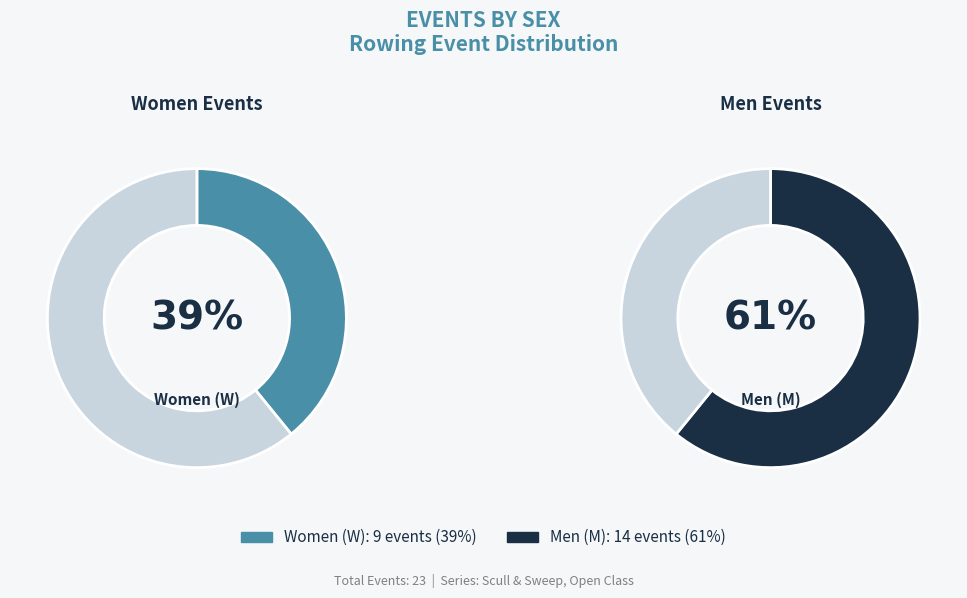

What is the majority slice?

M